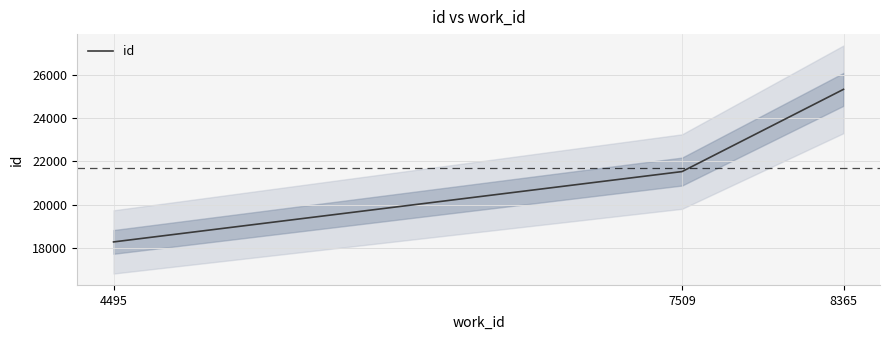

What is the smallest value displayed?

18272